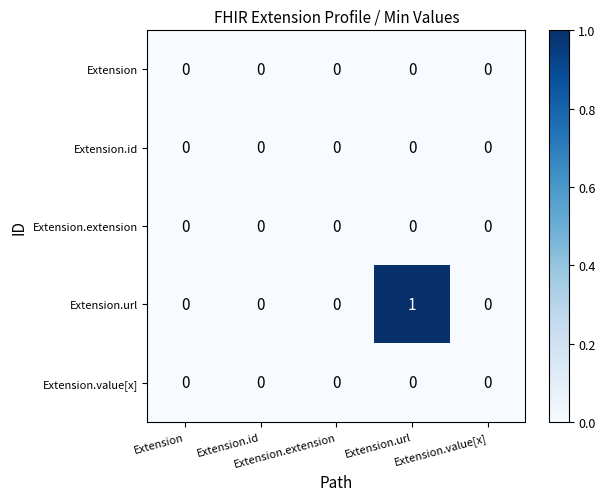

Reading left to right, extract all data points from this chart.

Extension: Extension=0	Extension.id=0	Extension.extension=0	Extension.url=0	Extension.value[x]=0
Extension.id: Extension=0	Extension.id=0	Extension.extension=0	Extension.url=0	Extension.value[x]=0
Extension.extension: Extension=0	Extension.id=0	Extension.extension=0	Extension.url=0	Extension.value[x]=0
Extension.url: Extension=0	Extension.id=0	Extension.extension=0	Extension.url=1	Extension.value[x]=0
Extension.value[x]: Extension=0	Extension.id=0	Extension.extension=0	Extension.url=0	Extension.value[x]=0